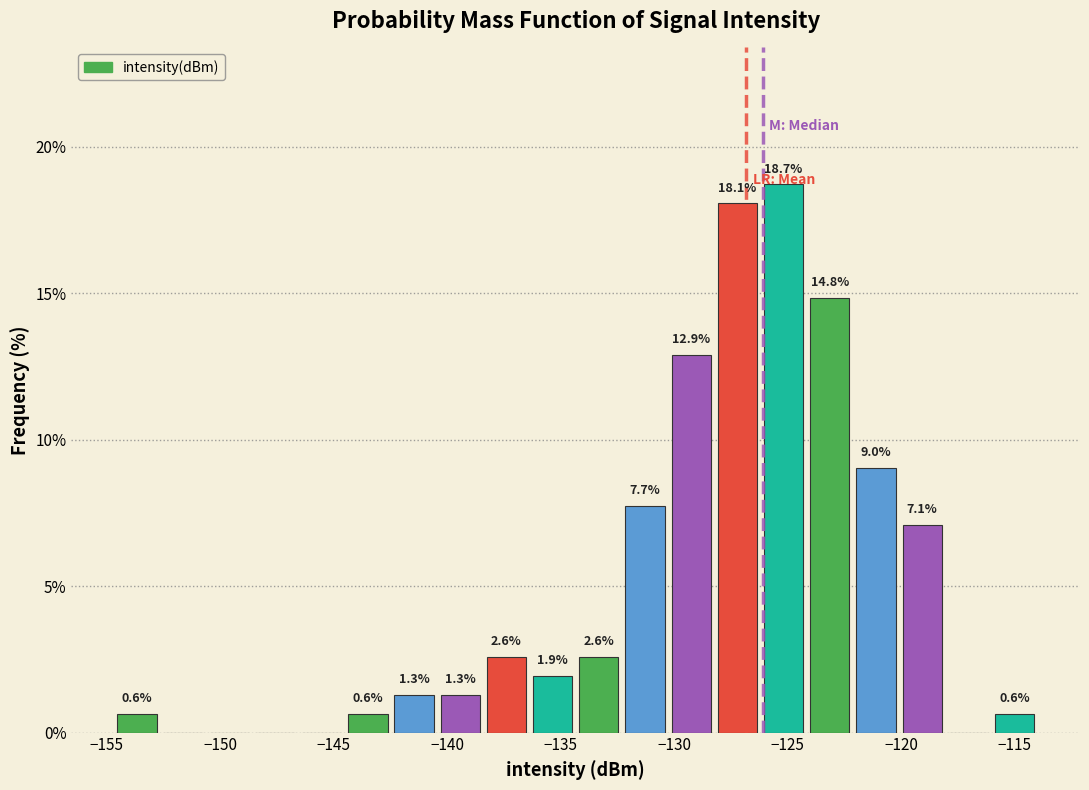

Which range on the x-axis has the tallest bar?

-126.0 to -124.0